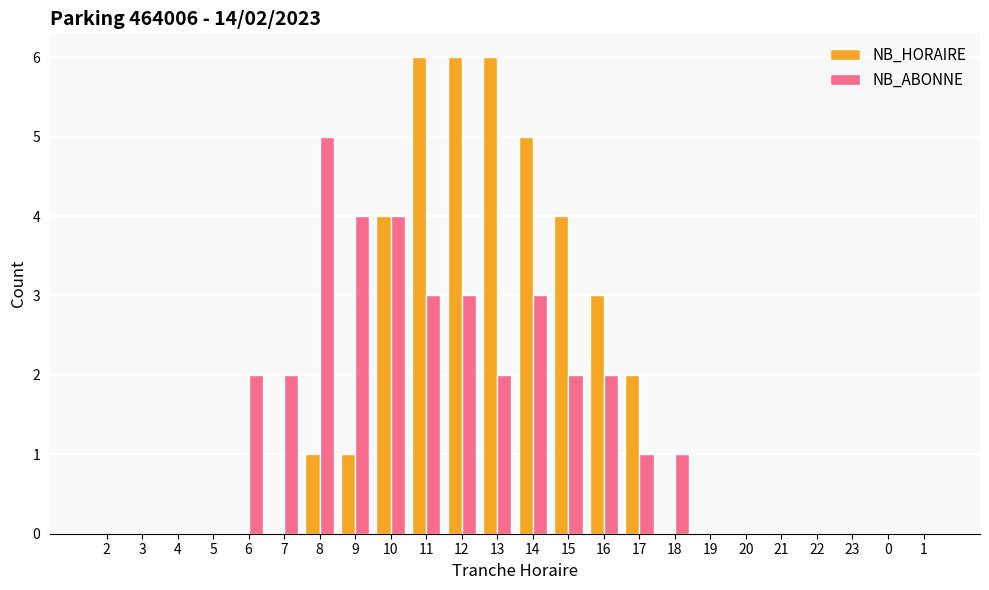

Reading right to left, transcribe all the data shown in this chart.

NB_HORAIRE: 0	0	0	0	0	0	0	0	2	3	4	5	6	6	6	4	1	1	0	0	0	0	0	0
NB_ABONNE: 0	0	0	0	0	0	0	1	1	2	2	3	2	3	3	4	4	5	2	2	0	0	0	0